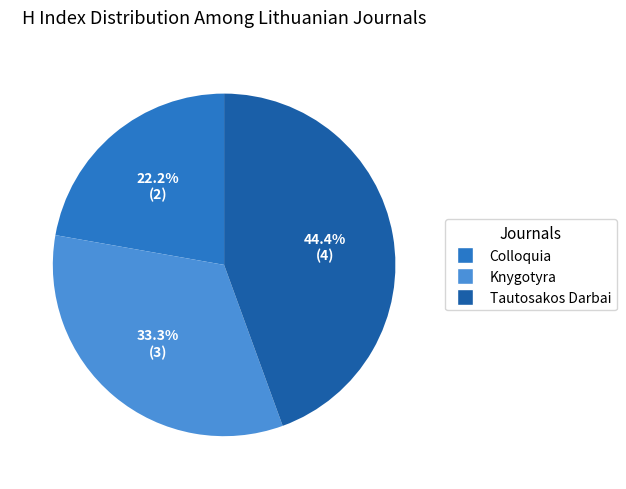

To the nearest percent, what is the average slice percentage?

33%